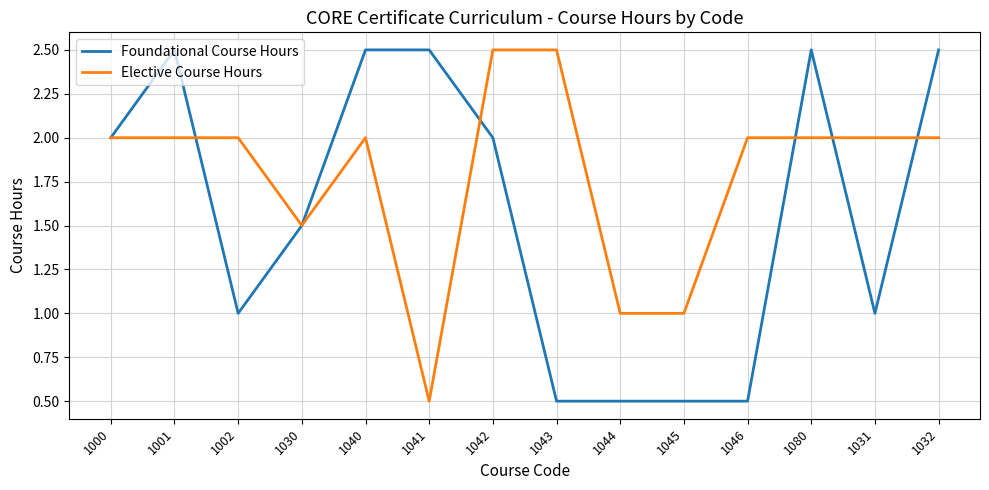

What position from the left is 1045?

10